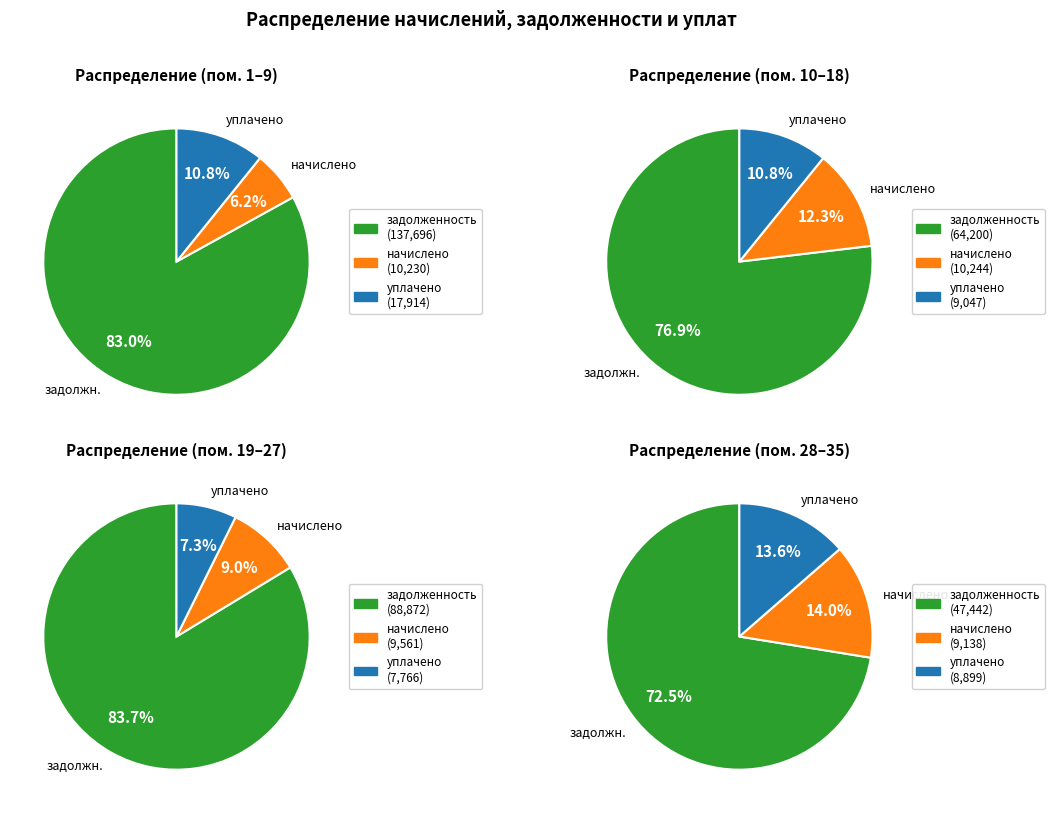

Rank the series by their maximum value, from highest to lowest.

задолженность, уплачено, начислено